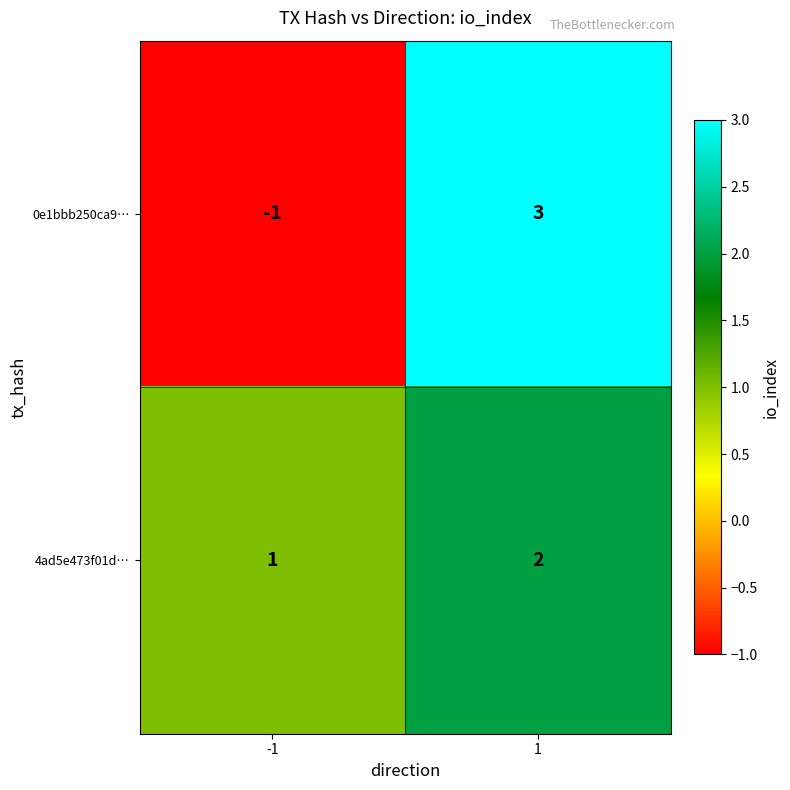

Rank the series at 1 from lowest to highest value.

4ad5e473f01d…, 0e1bbb250ca9…